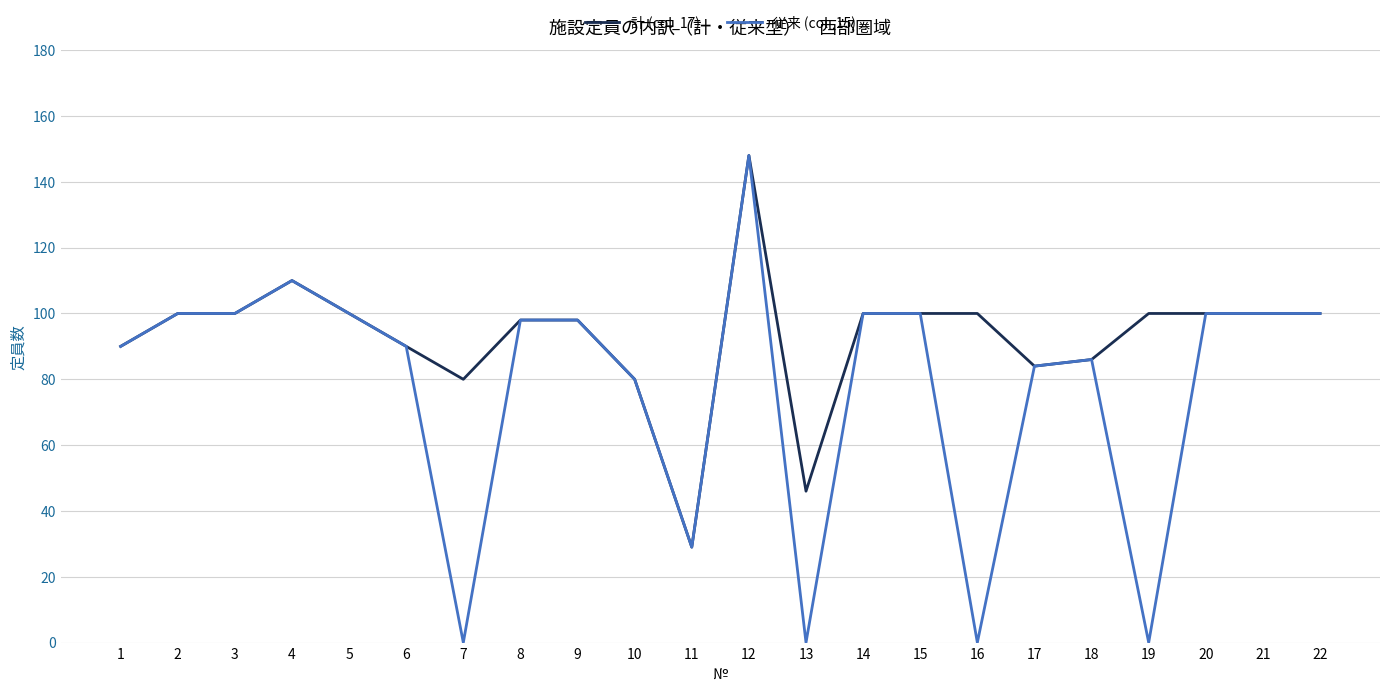

Which category has the highest value across all series?

12